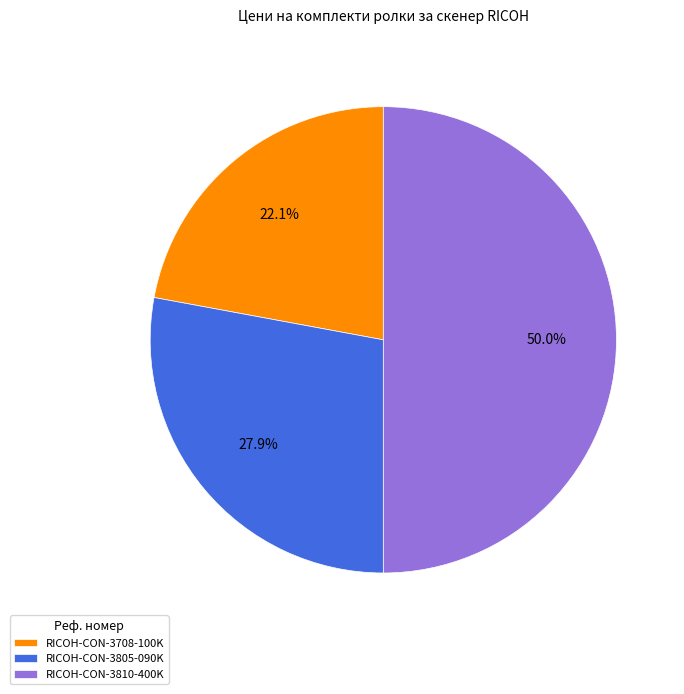

To the nearest percent, what portion does RICOH-CON-3805-090K represent?

28%